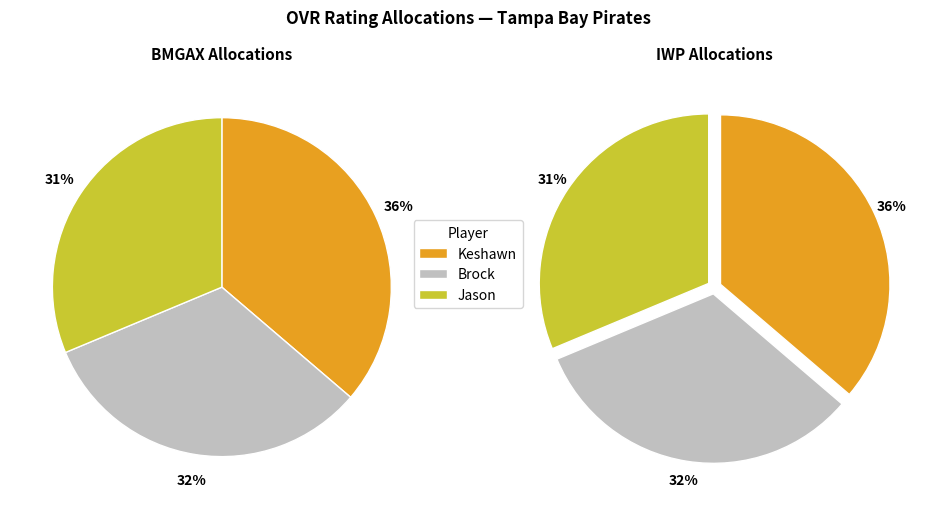

Between Keshawn and Jason, which is larger?

Keshawn